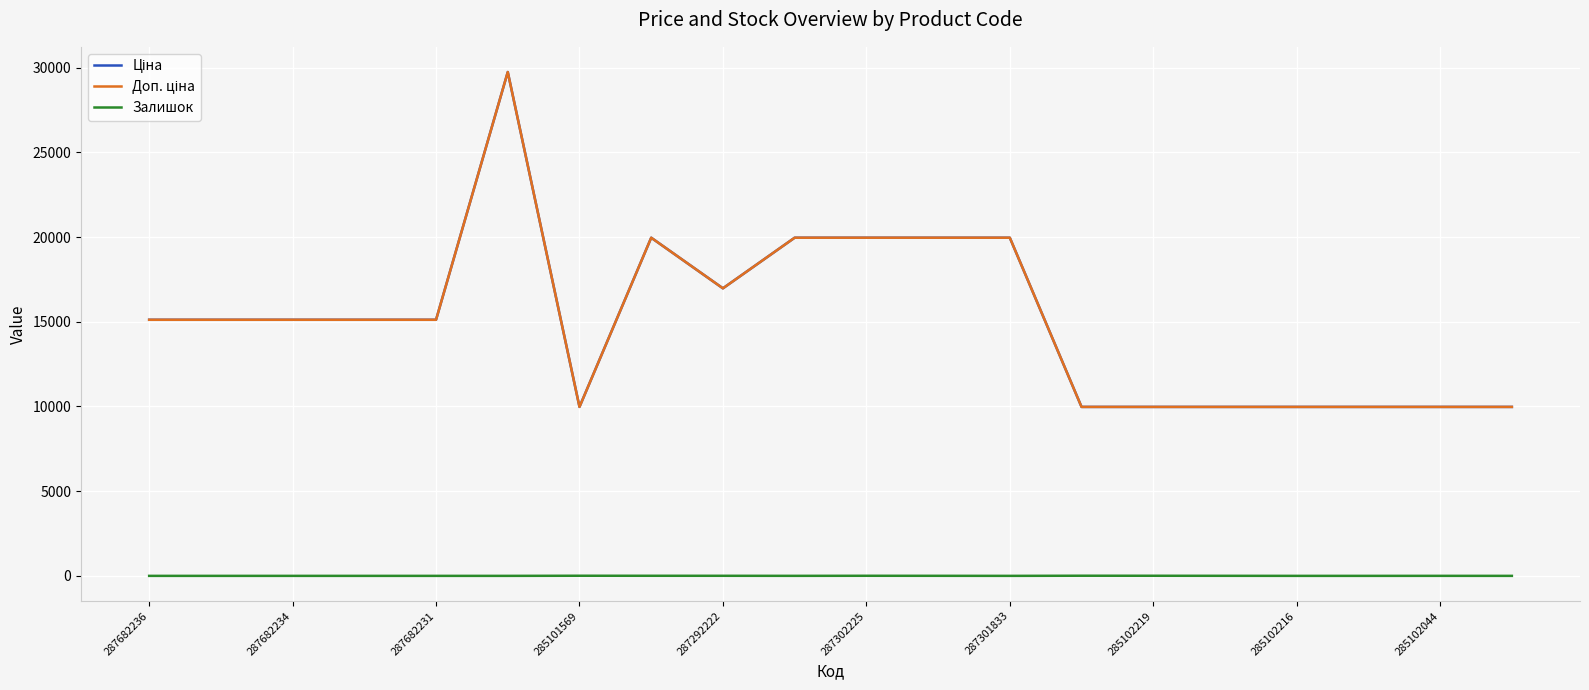

In Ціна, how many points are lower than both neighbors (excluding endpoints)?

2